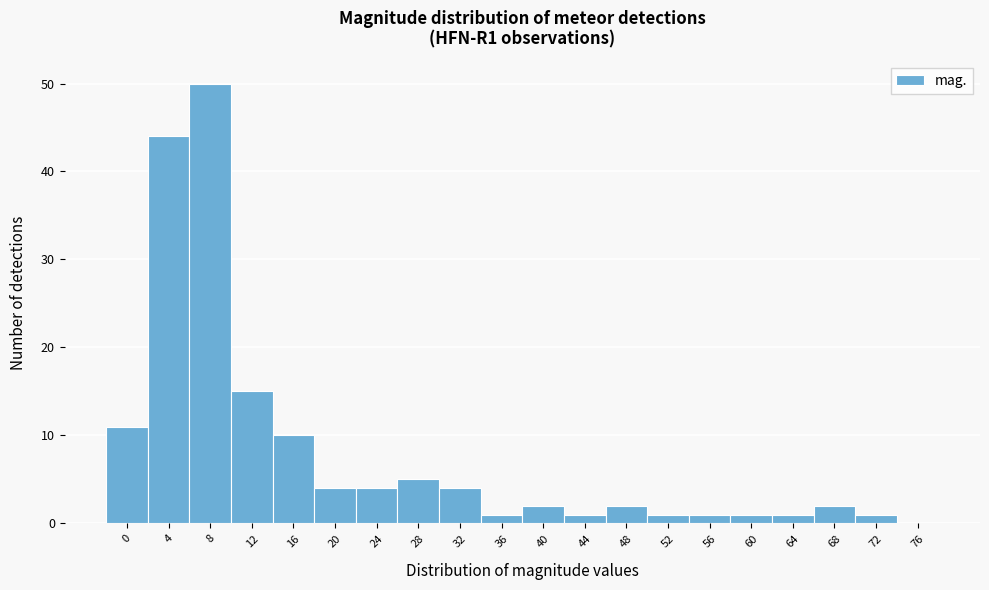

Reading left to right, list all the values displayed in this chart.

0=11	4=44	8=50	12=15	16=10	20=4	24=4	28=5	32=4	36=1	40=2	44=1	48=2	52=1	56=1	60=1	64=1	68=2	72=1	76=0